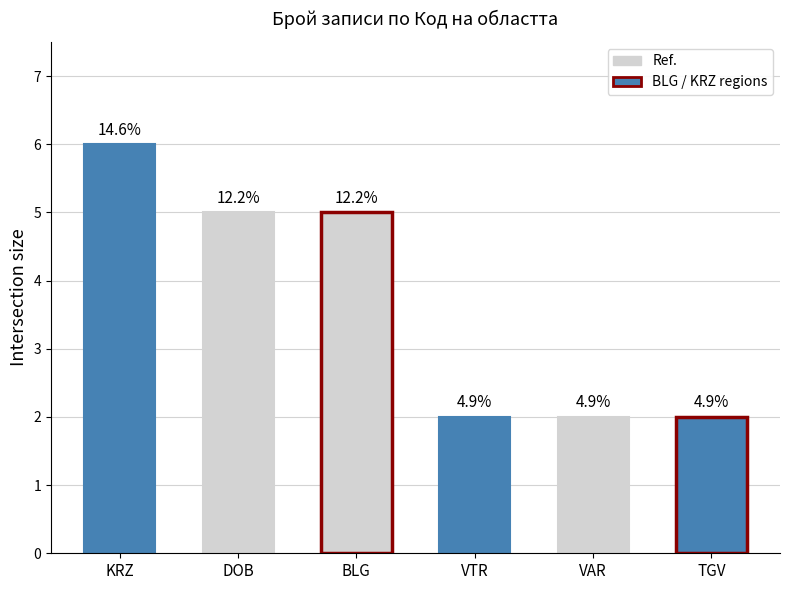

Where does the data first go above 5?

KRZ